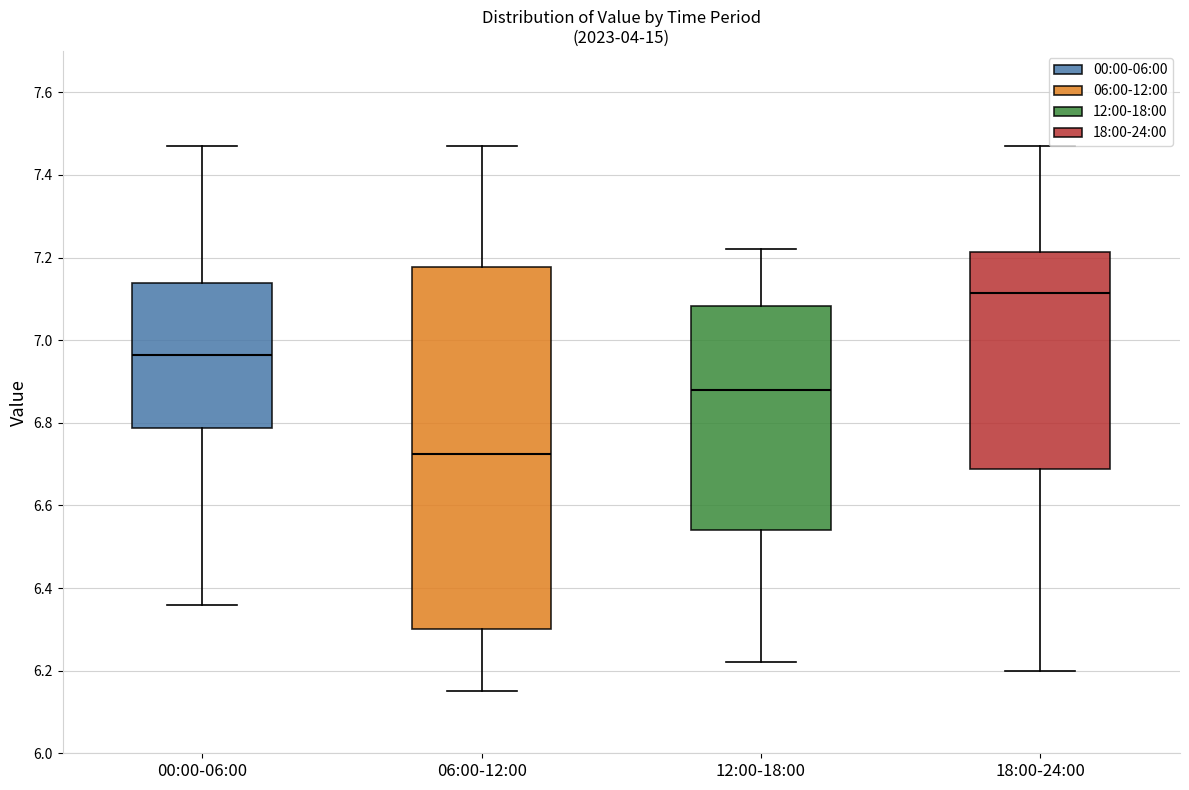

Reading left to right, read every box against the y-axis: the position of its median line, the range the box covers, and the ends of its whiskers. The values are not printed on the chart, so give them approximately, as read against the axis.

00:00-06:00: median 6.96, box 6.78 to 7.14, whiskers 6.36 to 7.48
06:00-12:00: median 6.72, box 6.30 to 7.18, whiskers 6.16 to 7.48
12:00-18:00: median 6.88, box 6.54 to 7.08, whiskers 6.22 to 7.22
18:00-24:00: median 7.12, box 6.68 to 7.22, whiskers 6.20 to 7.48